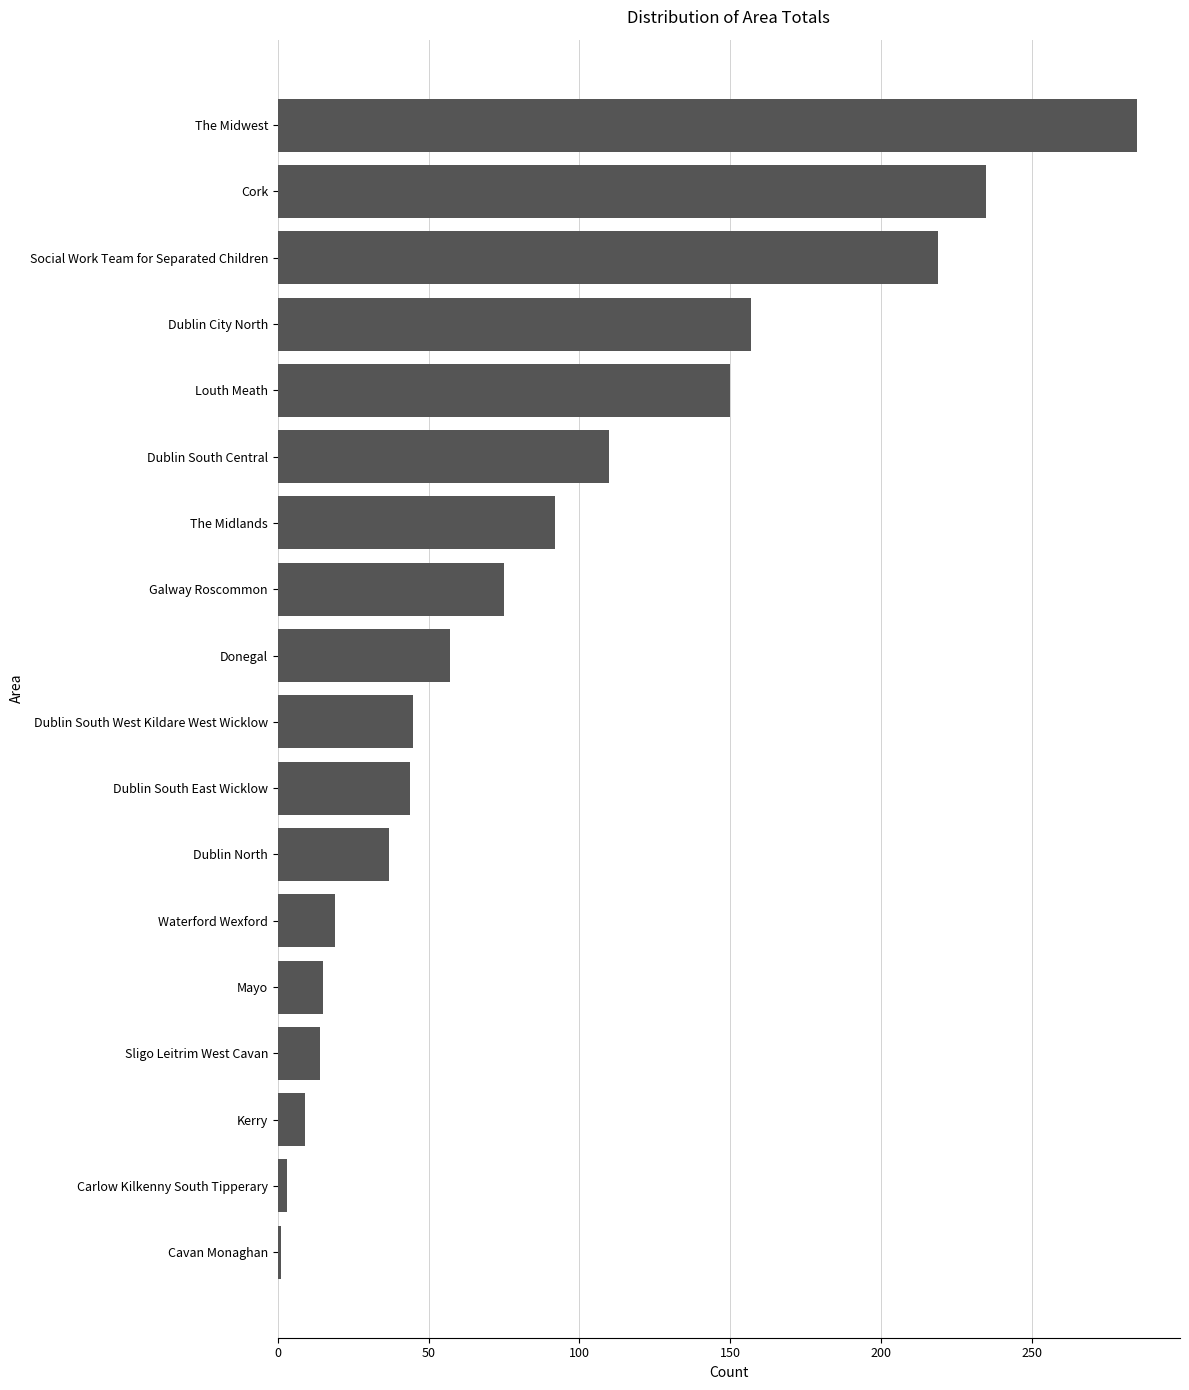

True or false: the data shows 150 at Louth Meath.

True